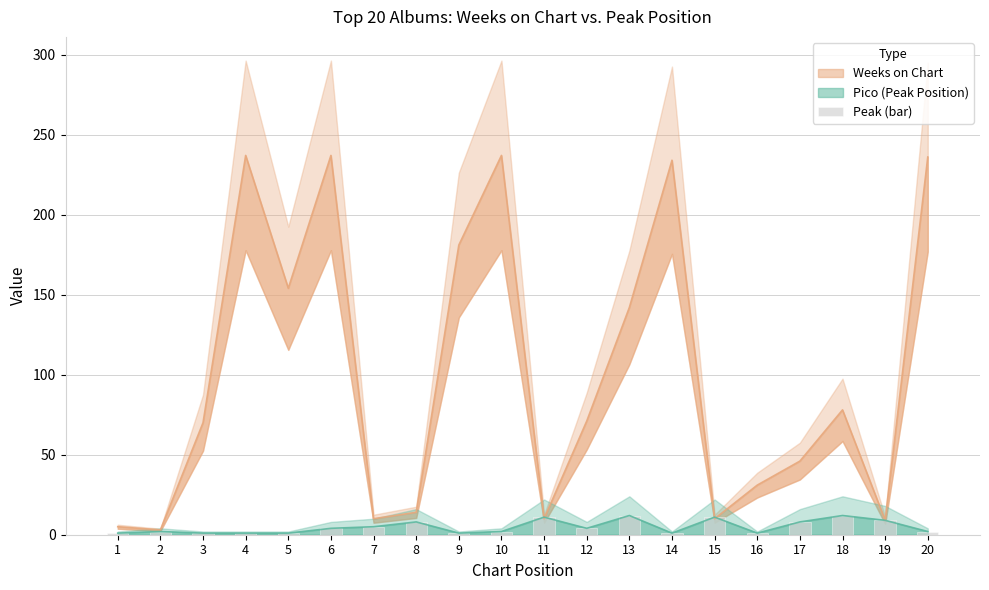

At which label is the value closest to 6?

7